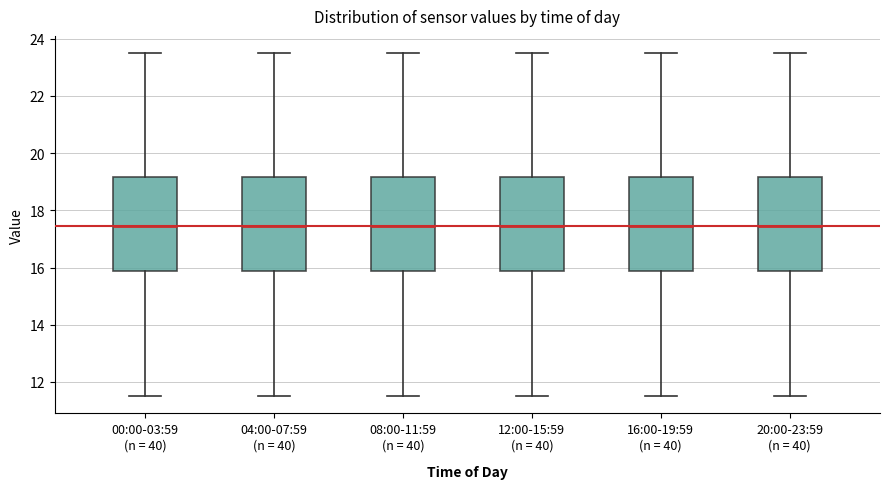

Where is the upper edge of the box for 08:00-11:59 (n = 40) on the y-axis? The values are not printed on the chart, so give them approximately, as read against the axis.

19.2